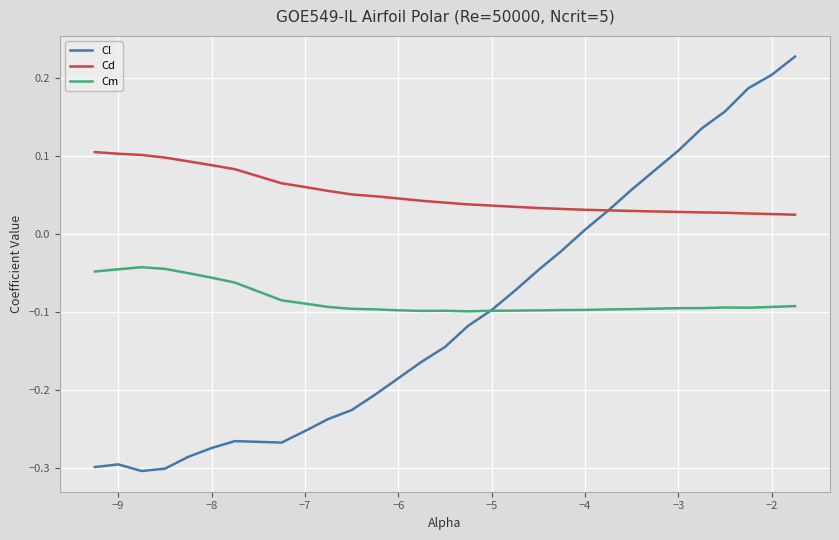

Which series has the widest spread of values?

Cl